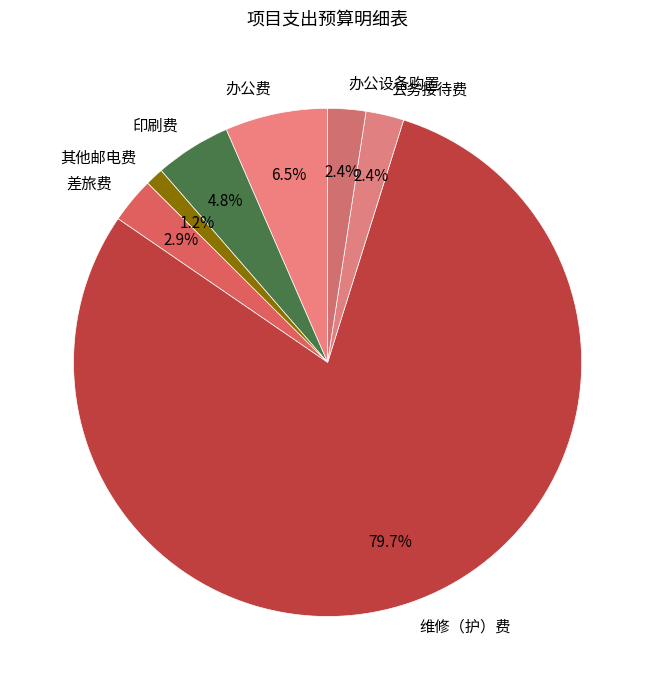

Count the number of slices in the pie.

7